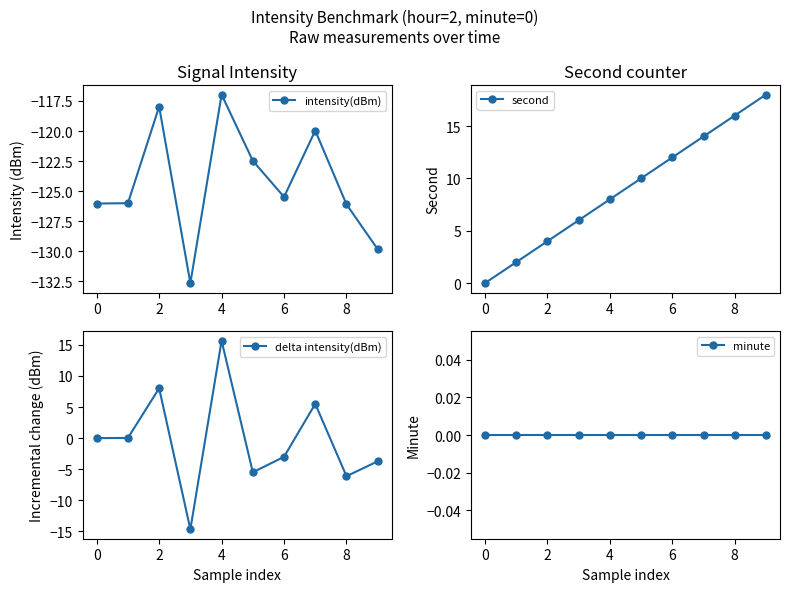

True or false: intensity(dBm) has more than 0 points higher than both neighbors.

True